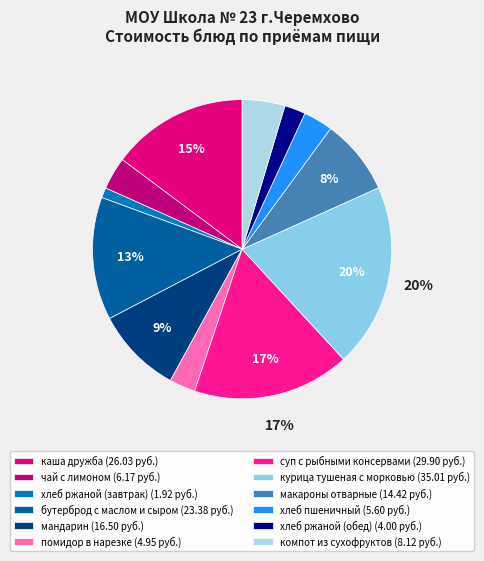

To the nearest percent, what percentage of the pie is бутерброд с маслом и сыром?

13%